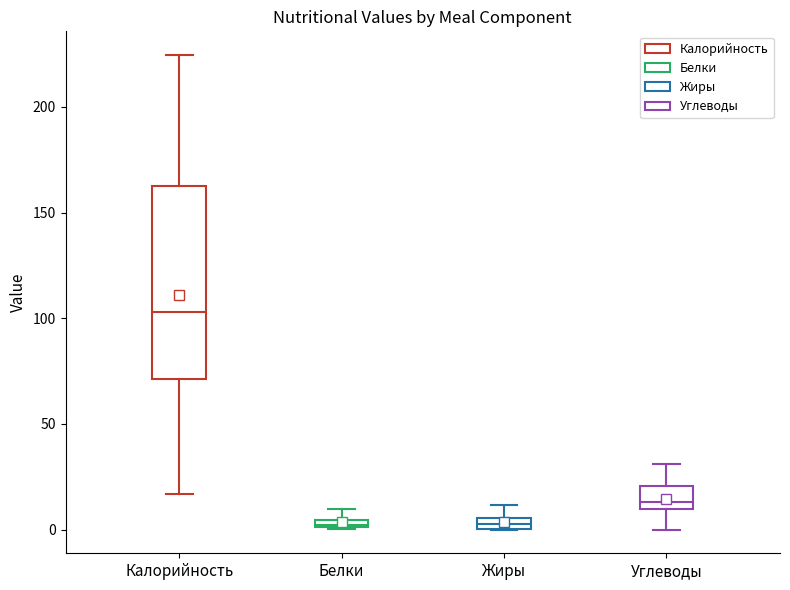

Where does the upper whisker of the box for Жиры end on the y-axis? The values are not printed on the chart, so give them approximately, as read against the axis.

10